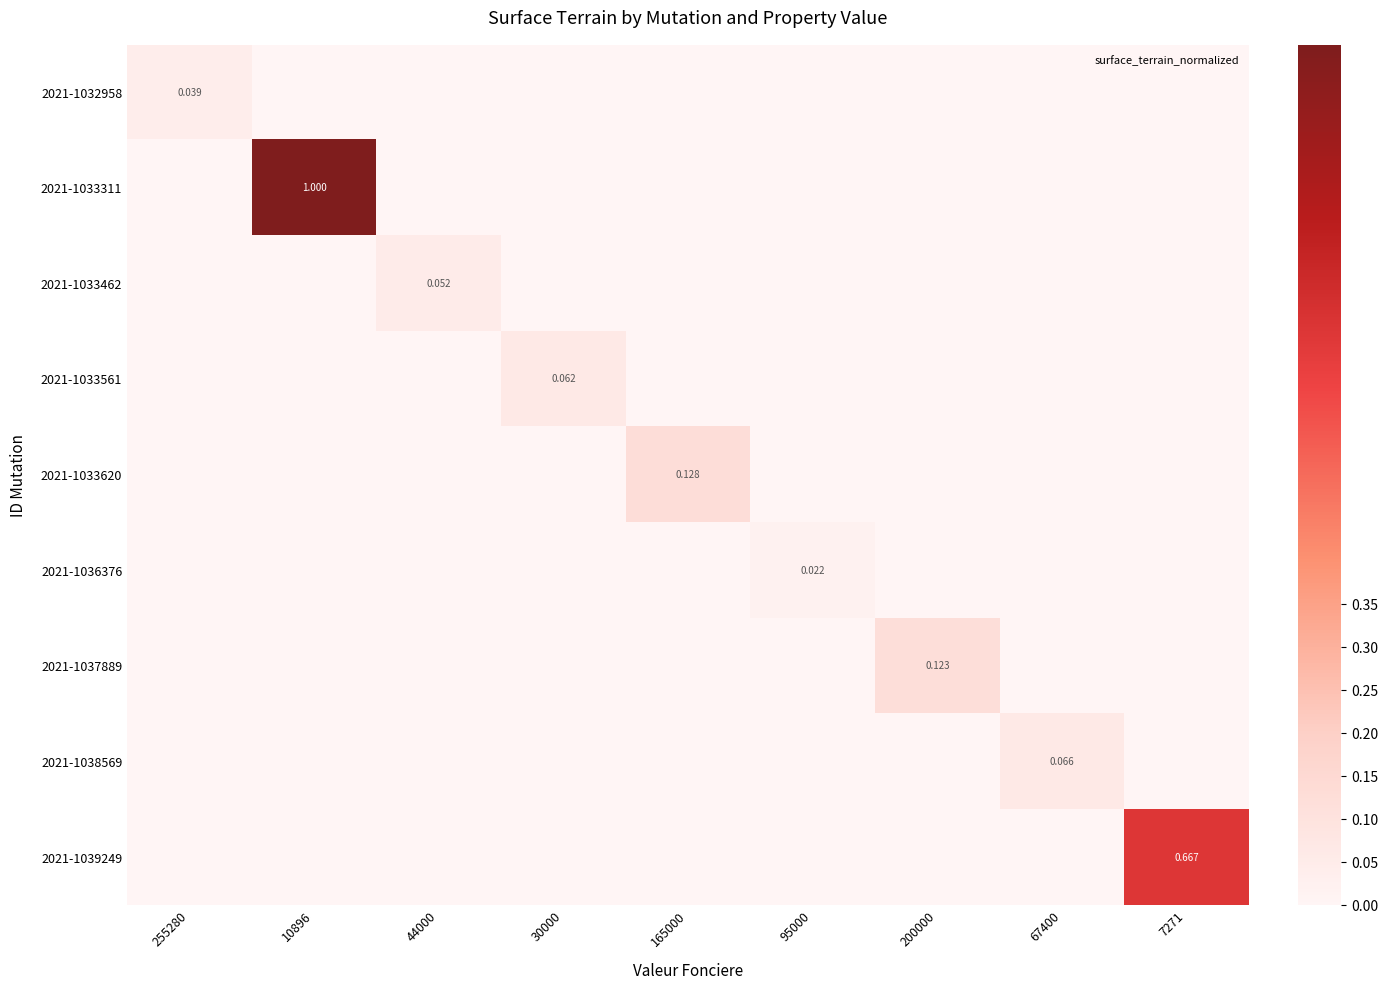

What is the total value across all series at 200000?

0.1